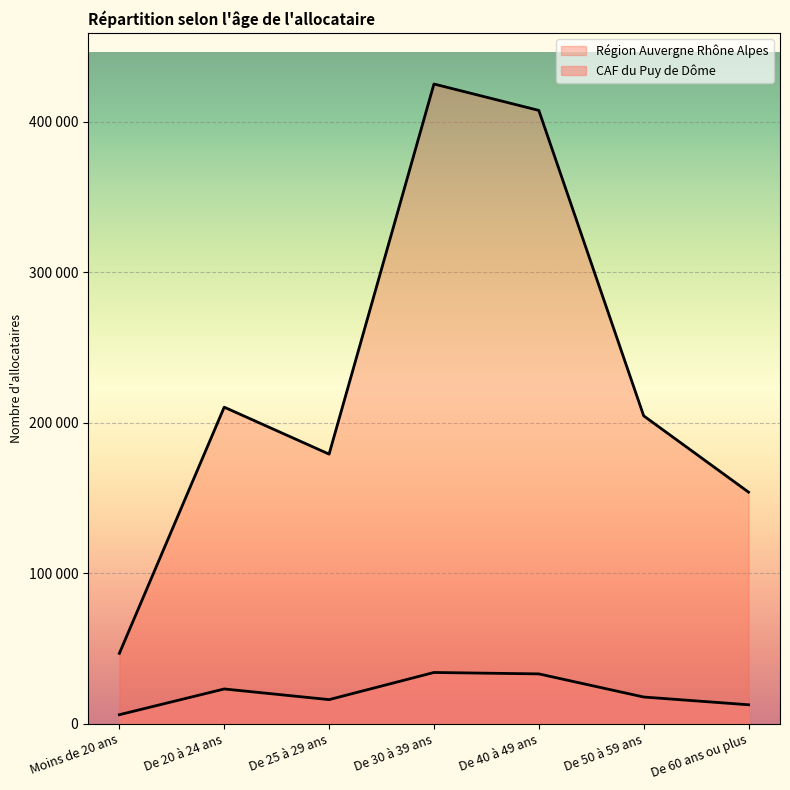

Read the CAF du Puy de Dôme value at De 40 à 49 ans.

33049